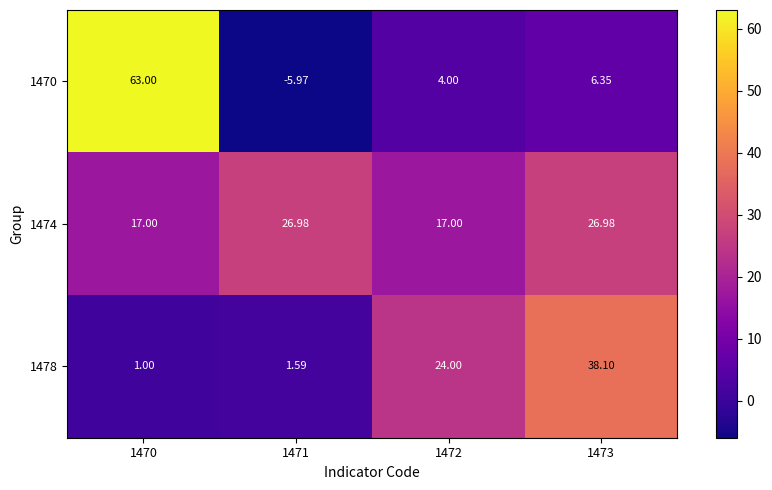

How many categories are shown in the chart?

4